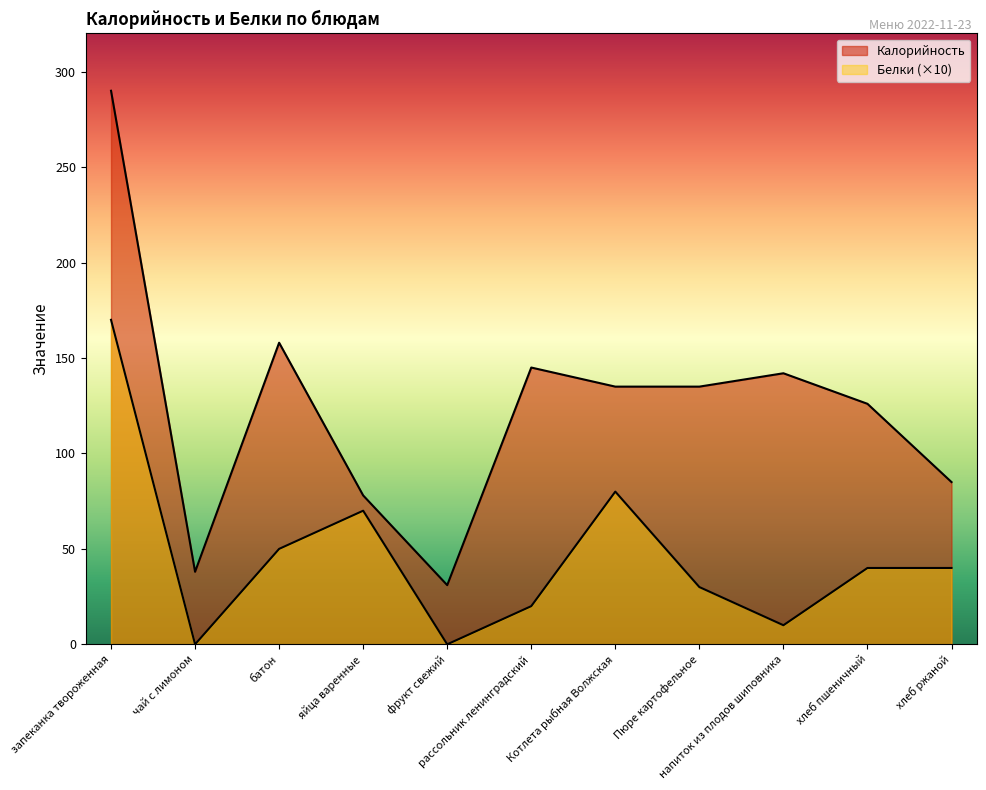

Where does the Калорийность series first go above 135?

запеканка твороженная